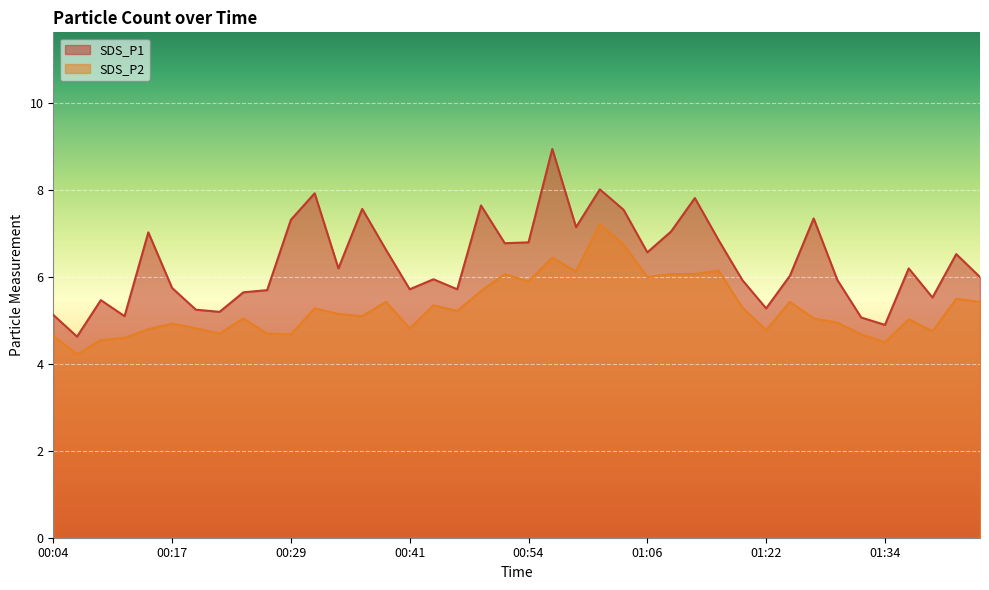

The value of SDS_P2 at 01:32 is 4.7. True or false?

True